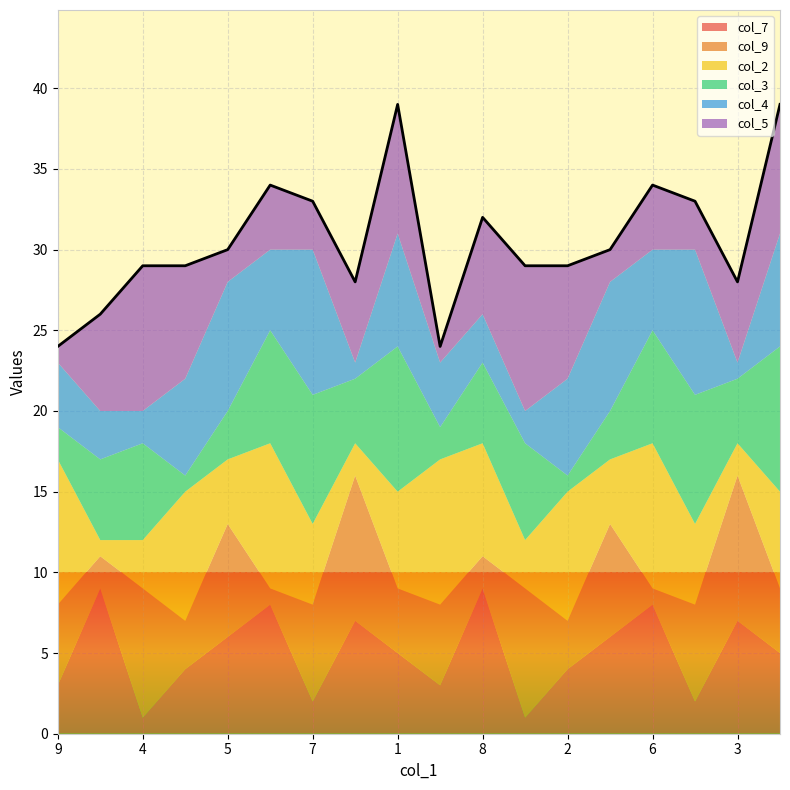

Reading left to right, list all the values displayed in this chart.

col_7: 3	9	1	4	6	8	2	7	5	3	9	1	4	6	8	2	7	5
col_9: 5	2	8	3	7	1	6	9	4	5	2	8	3	7	1	6	9	4
col_2: 9	1	3	8	4	9	5	2	6	9	7	3	8	4	9	5	2	6
col_3: 2	5	6	1	3	7	8	4	9	2	5	6	1	3	7	8	4	9
col_4: 4	3	2	6	8	5	9	1	7	4	3	2	6	8	5	9	1	7
col_5: 1	6	9	7	2	4	3	5	8	1	6	9	7	2	4	3	5	8